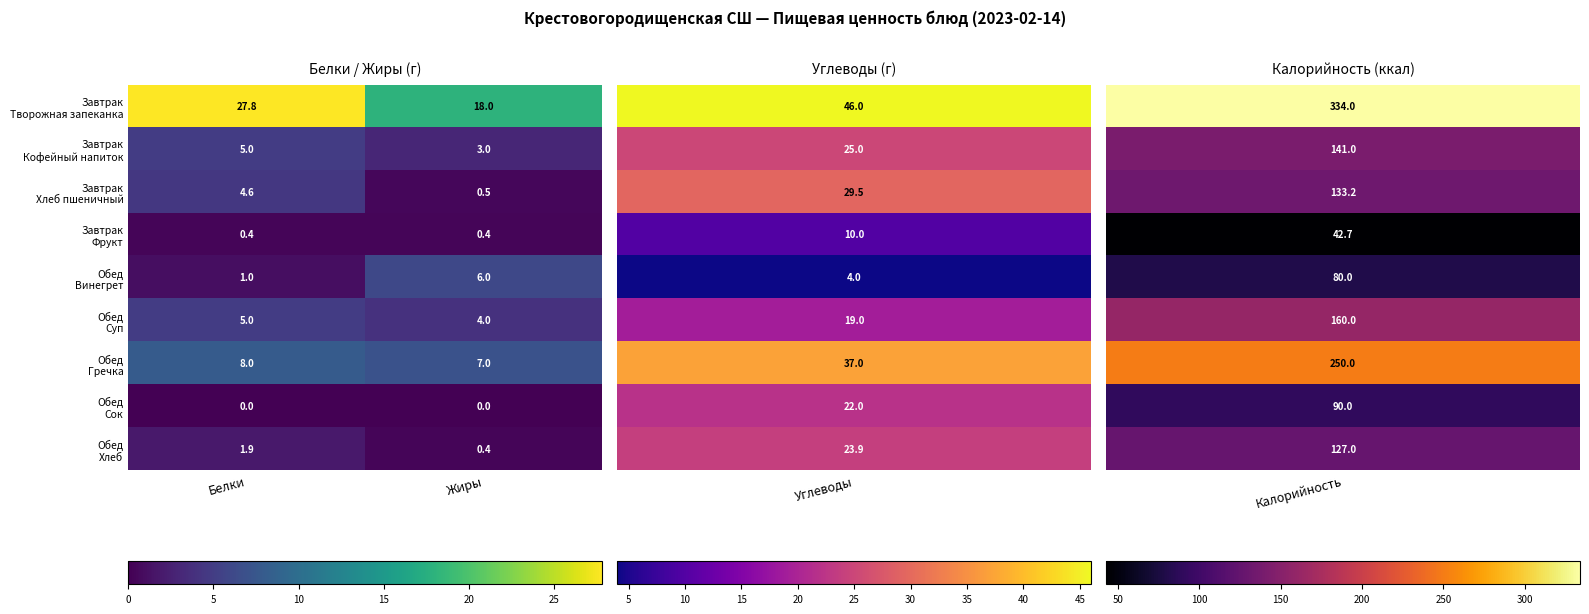

What is the difference between the highest and lowest values at Белки?

27.8